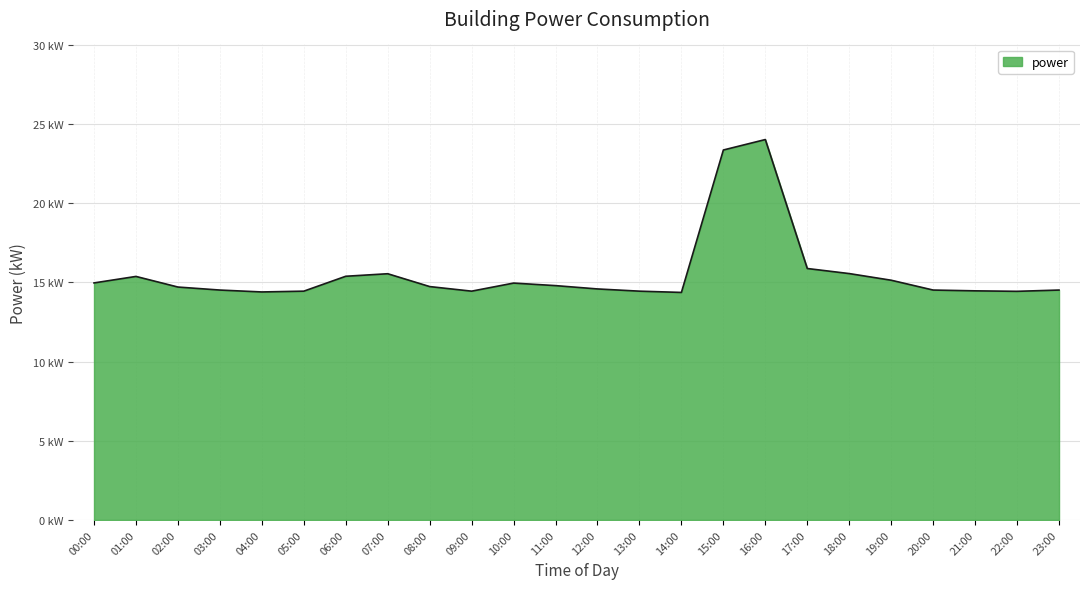

Reading right to left, extract all data points from this chart.

23:00=14.5	22:00=14.4	21:00=14.5	20:00=14.5	19:00=15.1	18:00=15.6	17:00=15.9	16:00=24.0	15:00=23.4	14:00=14.4	13:00=14.4	12:00=14.6	11:00=14.8	10:00=14.9	09:00=14.4	08:00=14.7	07:00=15.5	06:00=15.4	05:00=14.4	04:00=14.4	03:00=14.5	02:00=14.7	01:00=15.4	00:00=15.0